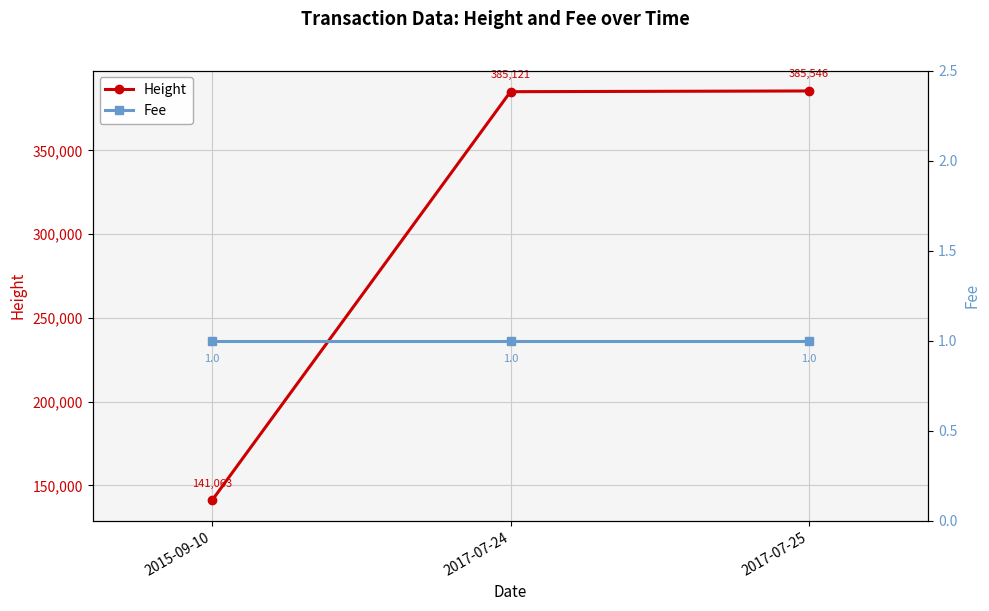

The value of Height at 2017-07-25 is 385546. True or false?

True